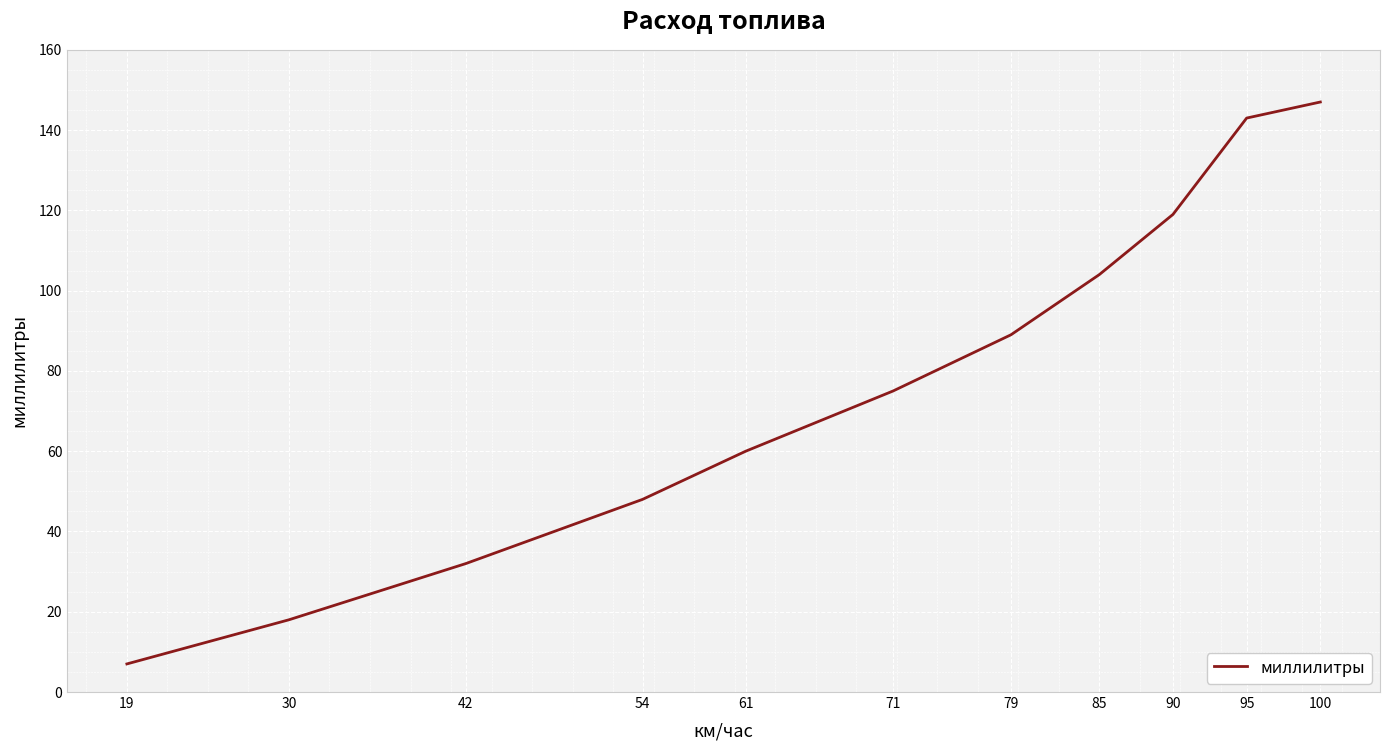

Between 85 and 100, which is larger?

100